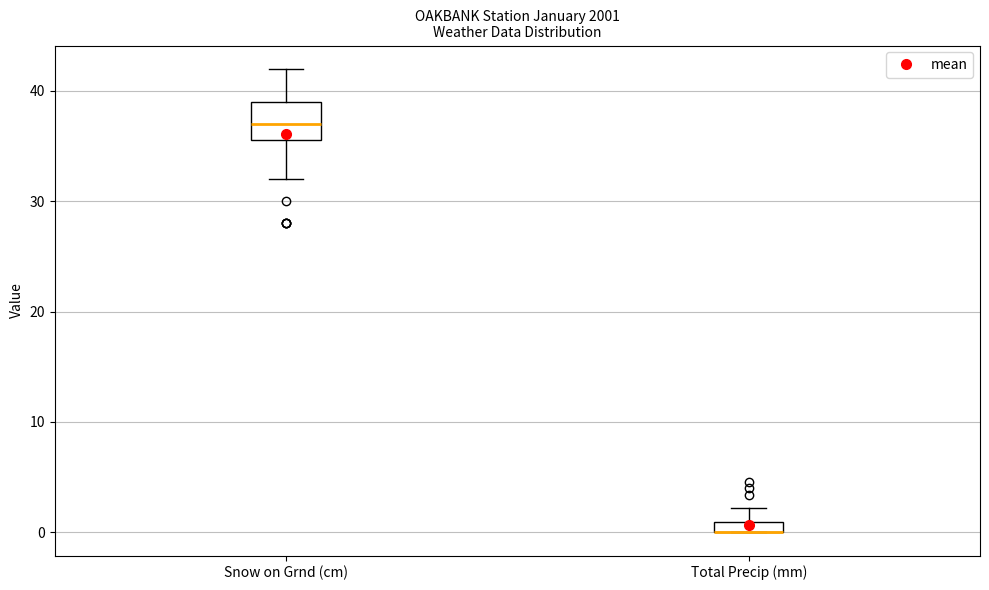

Where does the upper whisker of the box for Snow on Grnd (cm) end on the y-axis? The values are not printed on the chart, so give them approximately, as read against the axis.

42